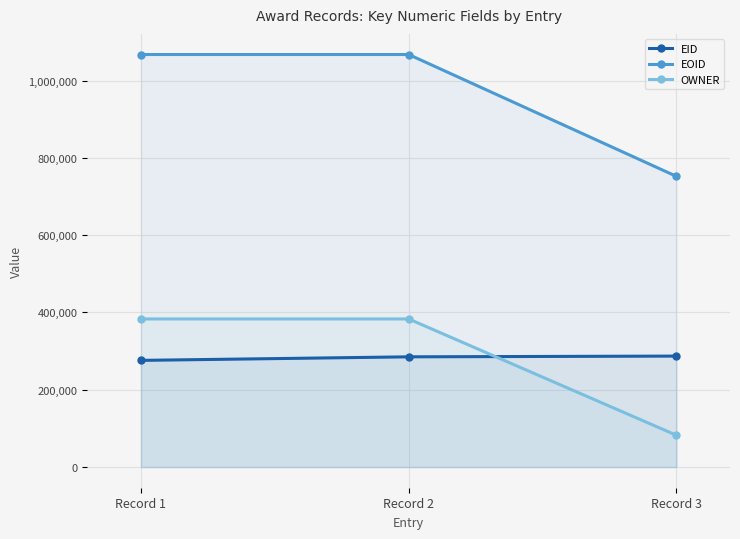

What is the value of the EID point at the 2nd from the left?

285234